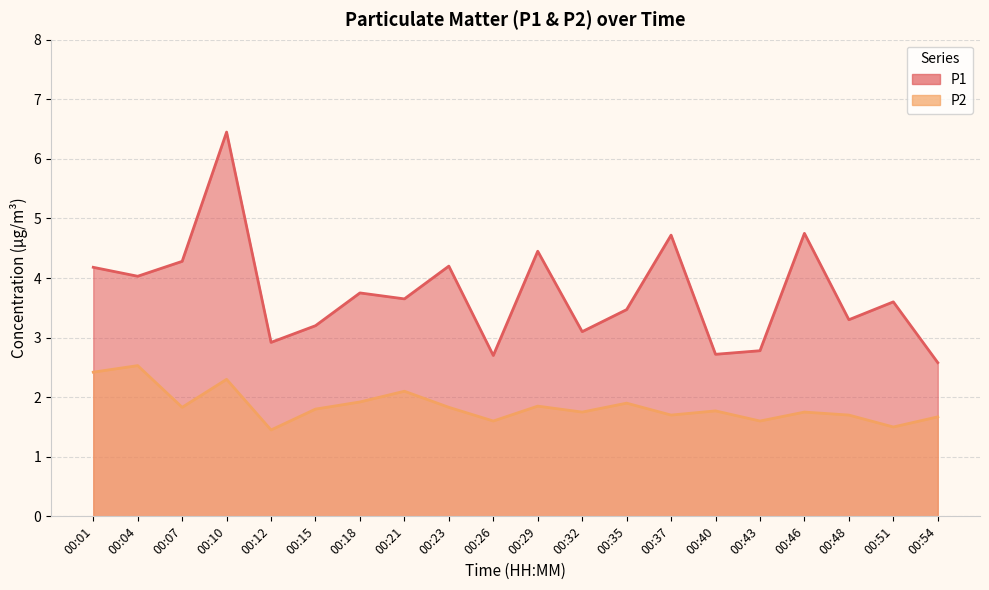

How many lines are shown in the chart?

2